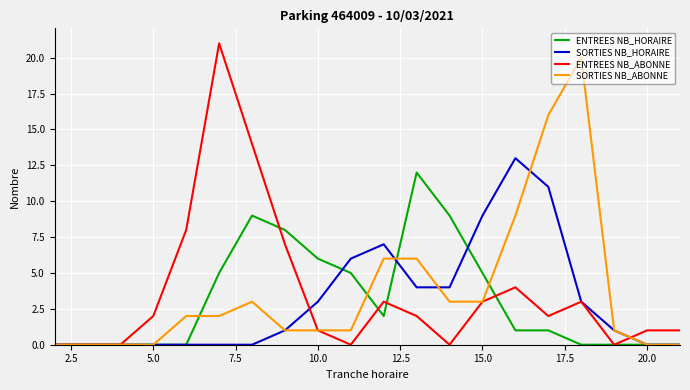

What is the maximum value for SORTIES NB_ABONNE?

20